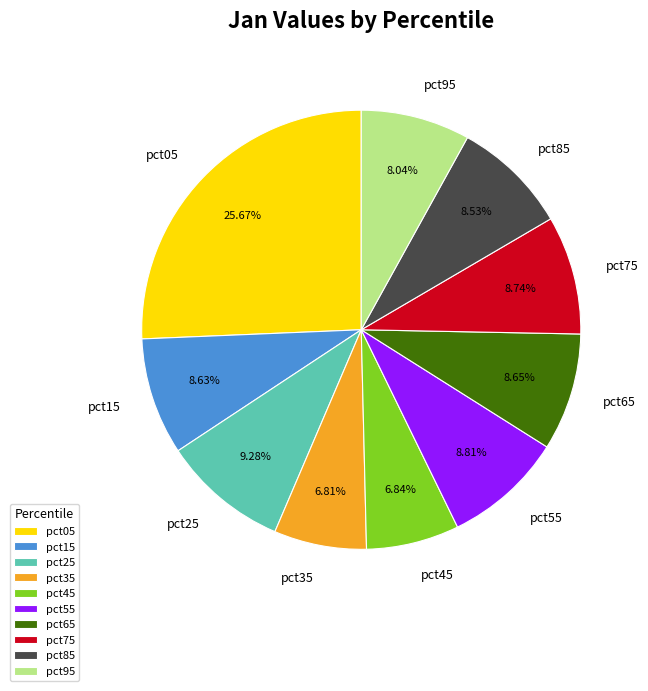

How many segments does this pie chart have?

10